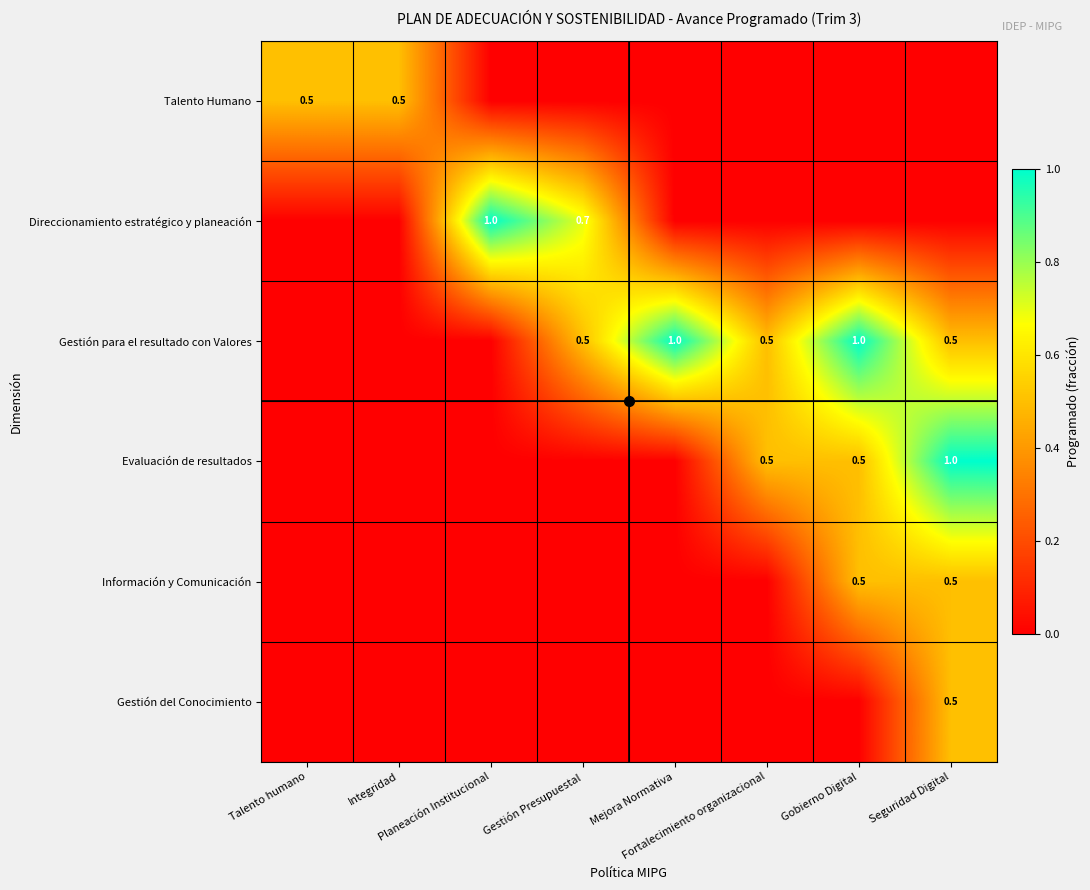

Between Talento humano and Planeación Institucional, which series saw the biggest shift?

Direccionamiento estratégico y planeación